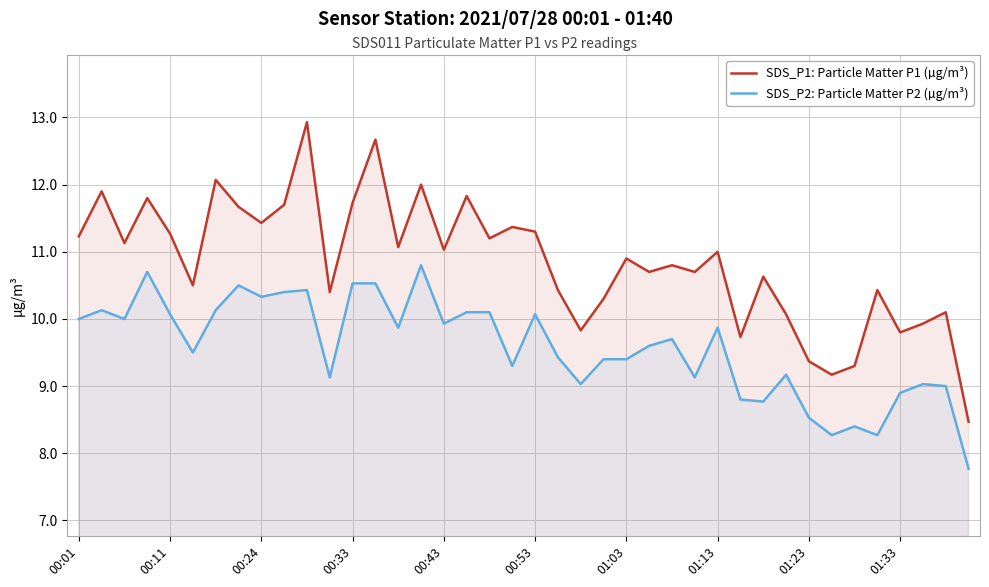

Reading left to right, list all the values displayed in this chart.

SDS_P1: Particle Matter P1 (µg/m³): 11.2	11.9	11.1	11.8	11.3	10.5	12.1	11.7	11.4	11.7	12.9	10.4	11.7	12.7	11.1	12.0	11.0	11.8	11.2	11.4	11.3	10.4	9.8	10.3	10.9	10.7	10.8	10.7	11.0	9.7	10.6	10.1	9.4	9.2	9.3	10.4	9.8	9.9	10.1	8.5
SDS_P2: Particle Matter P2 (µg/m³): 10.0	10.1	10.0	10.7	10.1	9.5	10.1	10.5	10.3	10.4	10.4	9.1	10.5	10.5	9.9	10.8	9.9	10.1	10.1	9.3	10.1	9.4	9.0	9.4	9.4	9.6	9.7	9.1	9.9	8.8	8.8	9.2	8.5	8.3	8.4	8.3	8.9	9.0	9.0	7.8